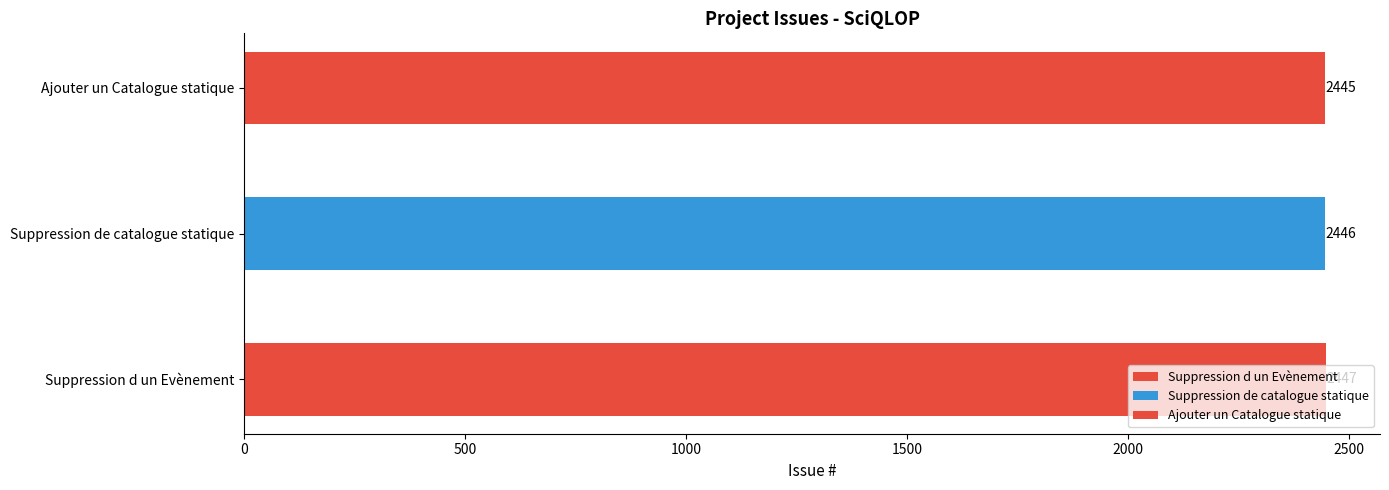

Reading right to left, list all the values displayed in this chart.

Ajouter un Catalogue statique=2445	Suppression de catalogue statique=2446	Suppression d un Evènement=2447